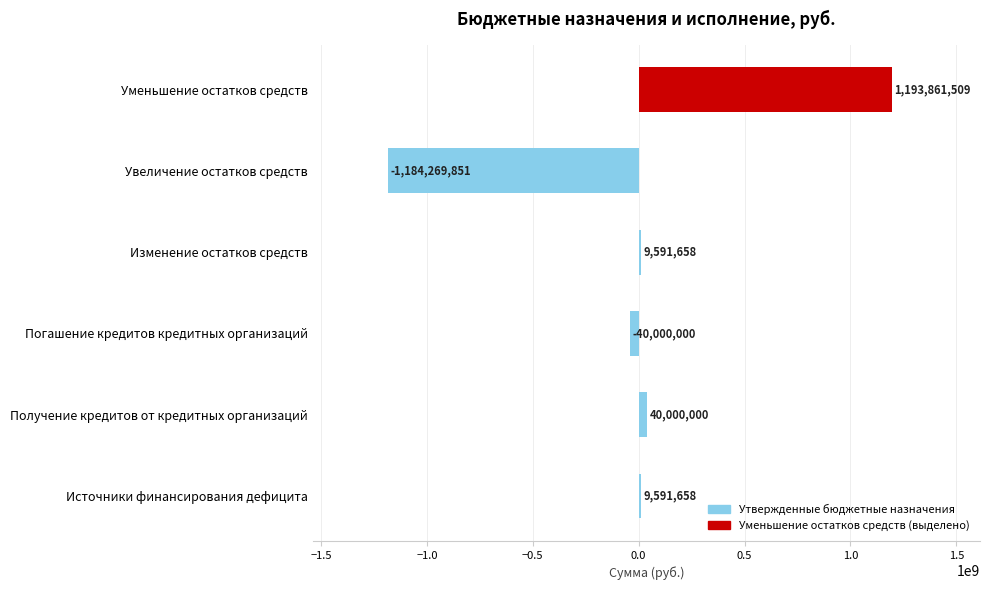

True or false: the data shows 40000000.0 at Получение кредитов от кредитных организаций.

True